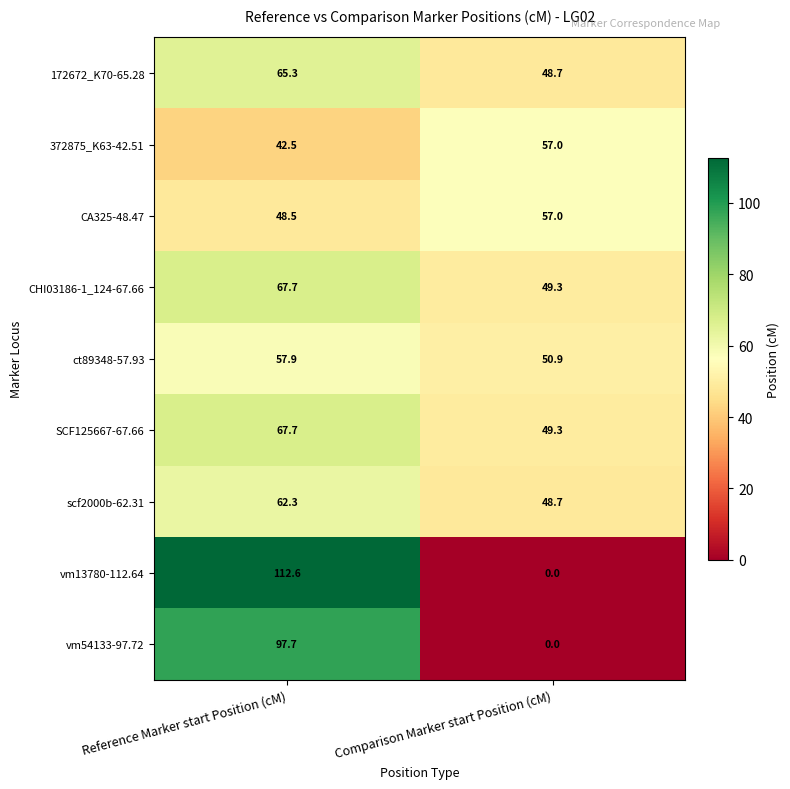

How many categories are shown in the chart?

2